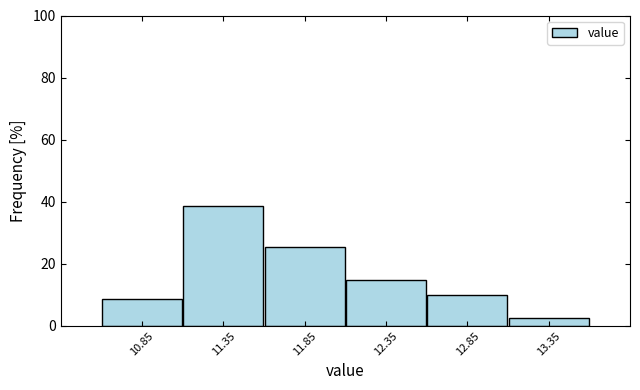

Reading left to right, list every bar in this chart as the range it spans on the x-axis followed by its height. The values are not printed on the chart, so give them approximately, as read against the axis.

10.6 to 11.1: 8
11.1 to 11.6: 38
11.6 to 12.1: 26
12.1 to 12.6: 14
12.6 to 13.1: 10
13.1 to 13.6: 2